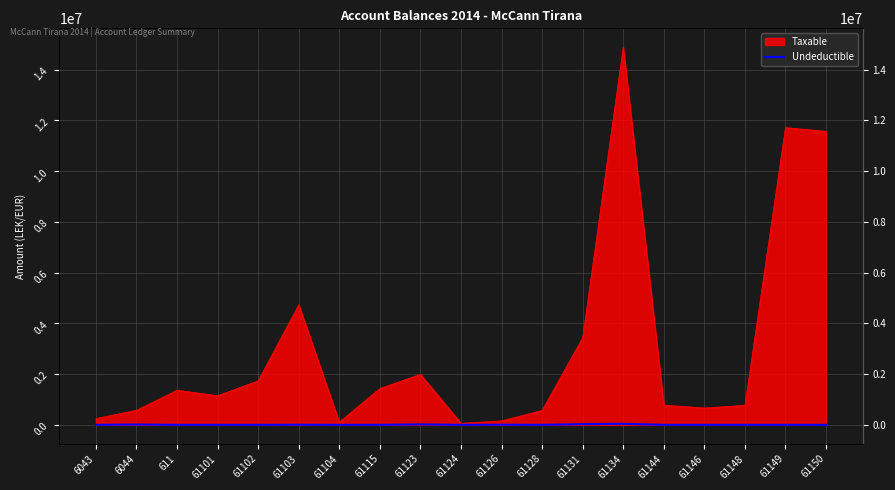

How many lines are shown in the chart?

1